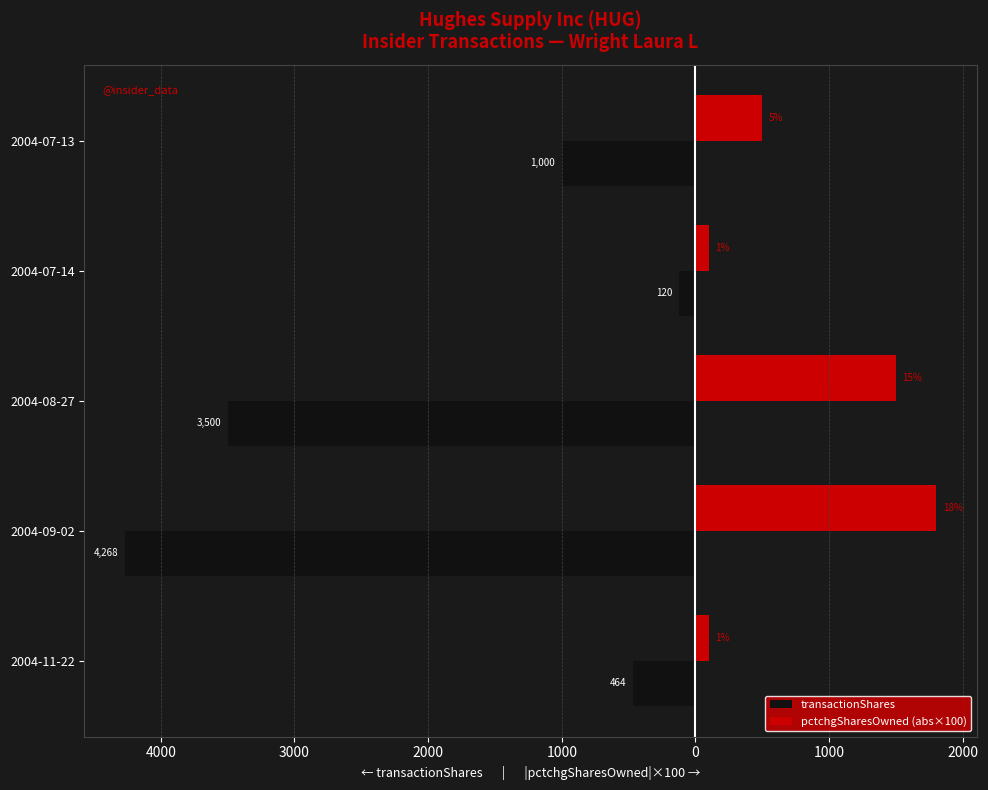

Which series has the largest range (max minus min)?

transactionShares